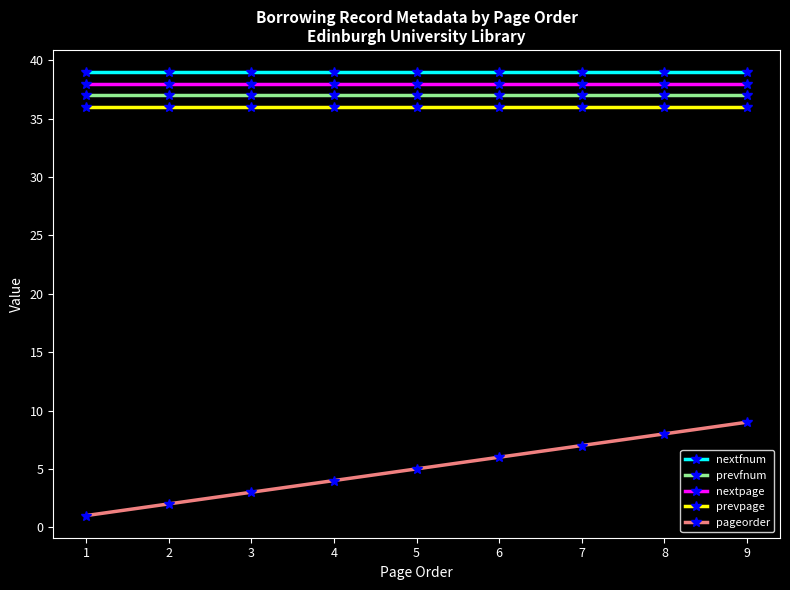

Reading right to left, list all the values displayed in this chart.

nextfnum: 9=39	8=39	7=39	6=39	5=39	4=39	3=39	2=39	1=39
prevfnum: 9=37	8=37	7=37	6=37	5=37	4=37	3=37	2=37	1=37
nextpage: 9=38	8=38	7=38	6=38	5=38	4=38	3=38	2=38	1=38
prevpage: 9=36	8=36	7=36	6=36	5=36	4=36	3=36	2=36	1=36
pageorder: 9=9	8=8	7=7	6=6	5=5	4=4	3=3	2=2	1=1